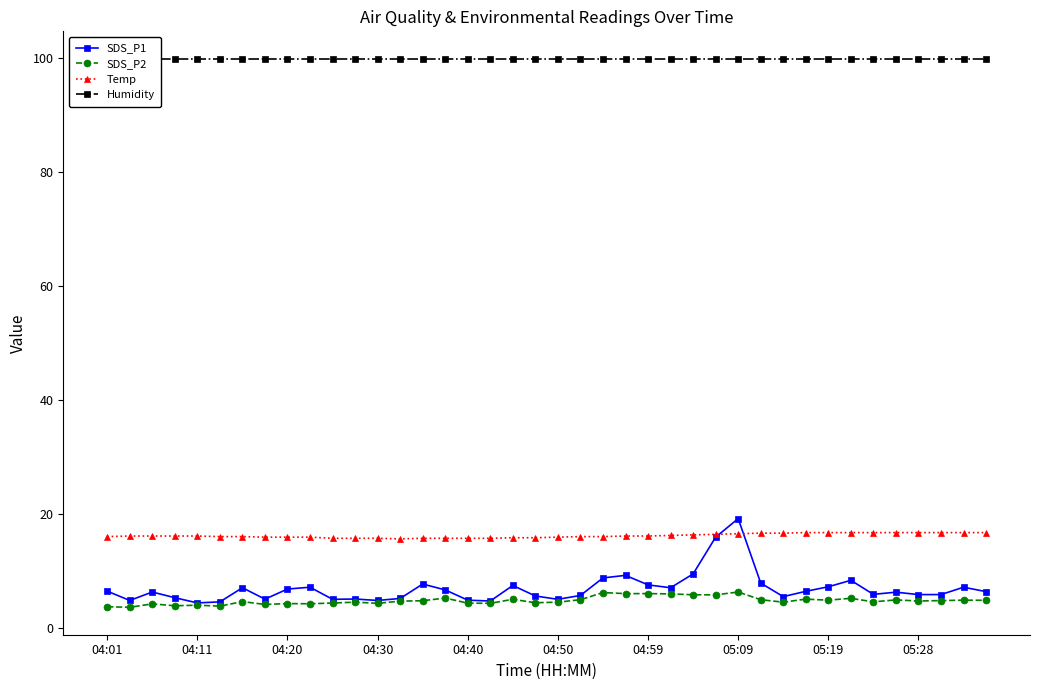

True or false: Temp and SDS_P2 intersect in this chart.

False